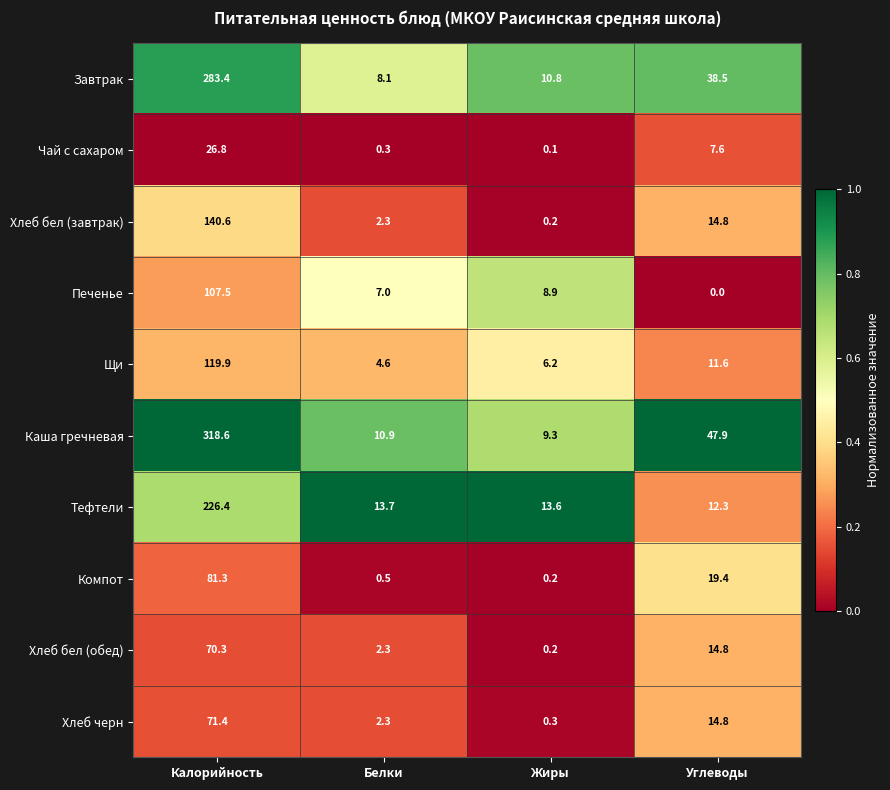

Where does the Компот series first go above 19?

Калорийность